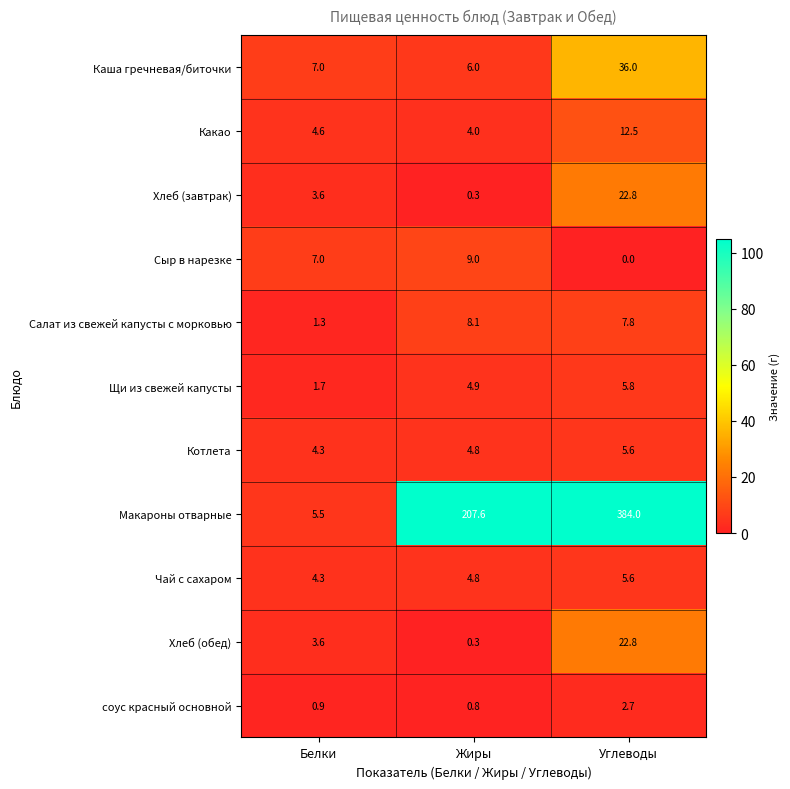

Which category has the lowest value in the Макароны отварные series?

Белки